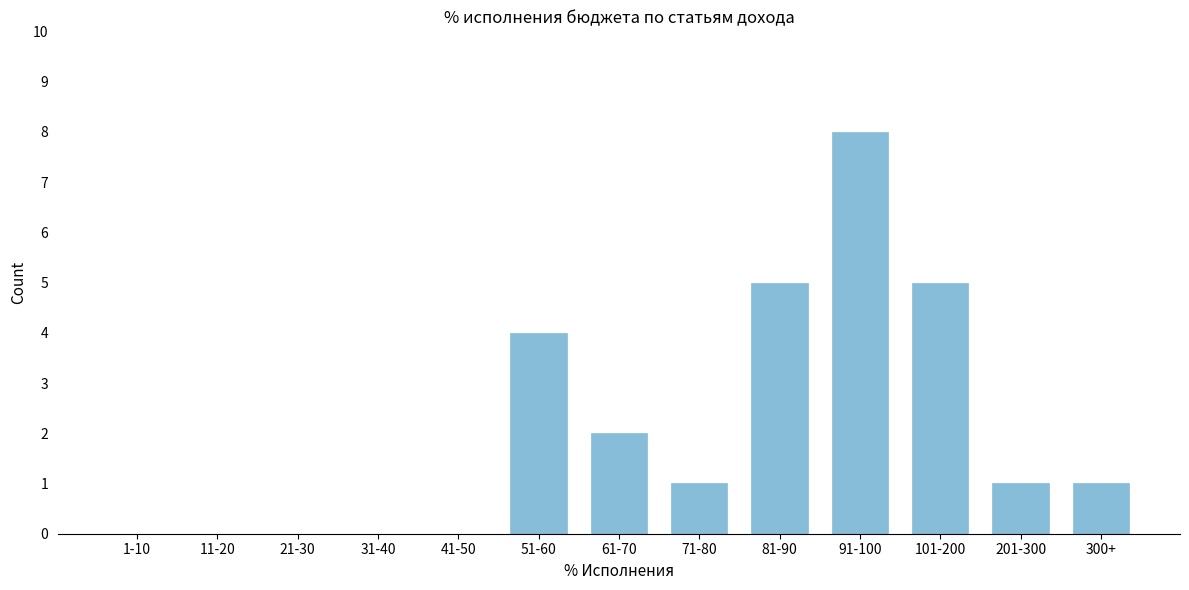

Reading left to right, list all the values displayed in this chart.

1-10=0	11-20=0	21-30=0	31-40=0	41-50=0	51-60=4	61-70=2	71-80=1	81-90=5	91-100=8	101-200=5	201-300=1	300+=1